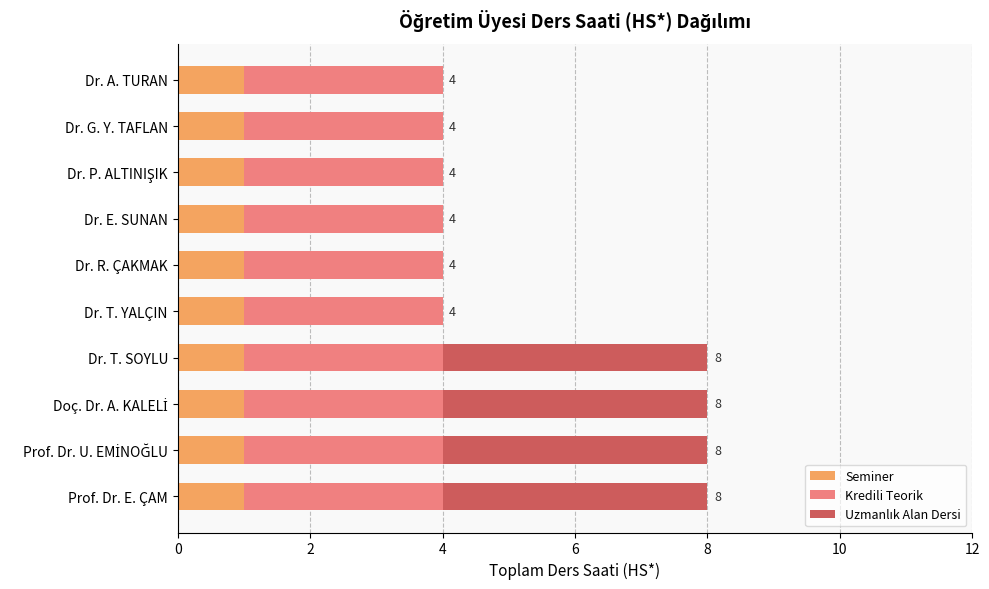

What is the total value across all series at Dr. A. TURAN?

4